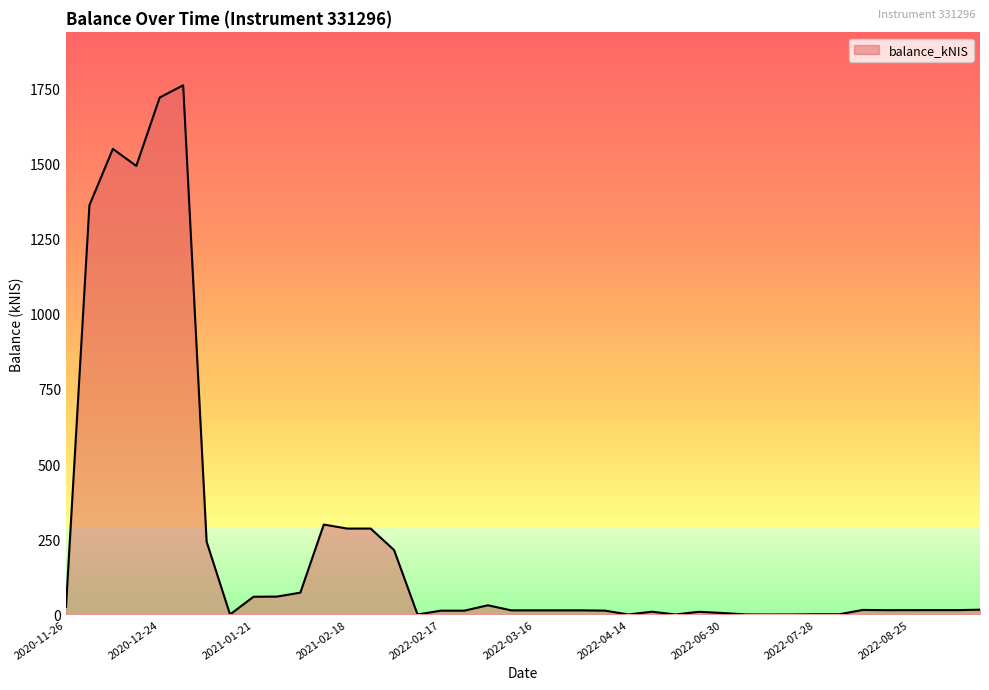

What is the greatest value displayed?

1759.8